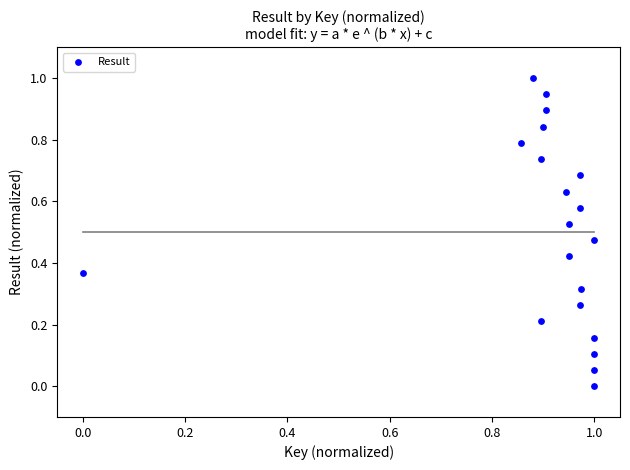

What is the range of Y values (max minus min)?

1.0